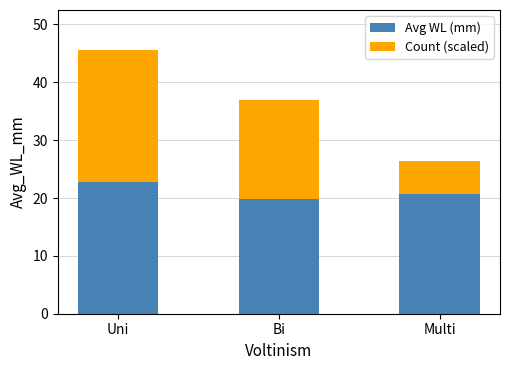

Reading right to left, list the values for the Avg WL (mm) series.

Multi=20.7	Bi=19.9	Uni=22.8